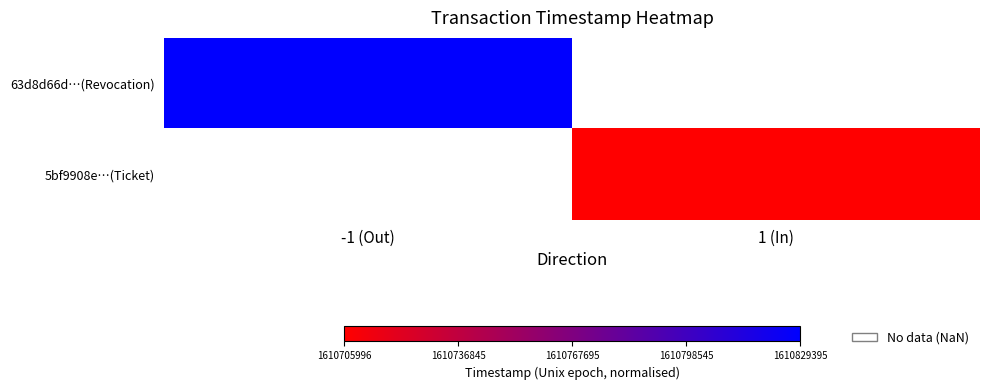

Count the number of data series in this chart.

2